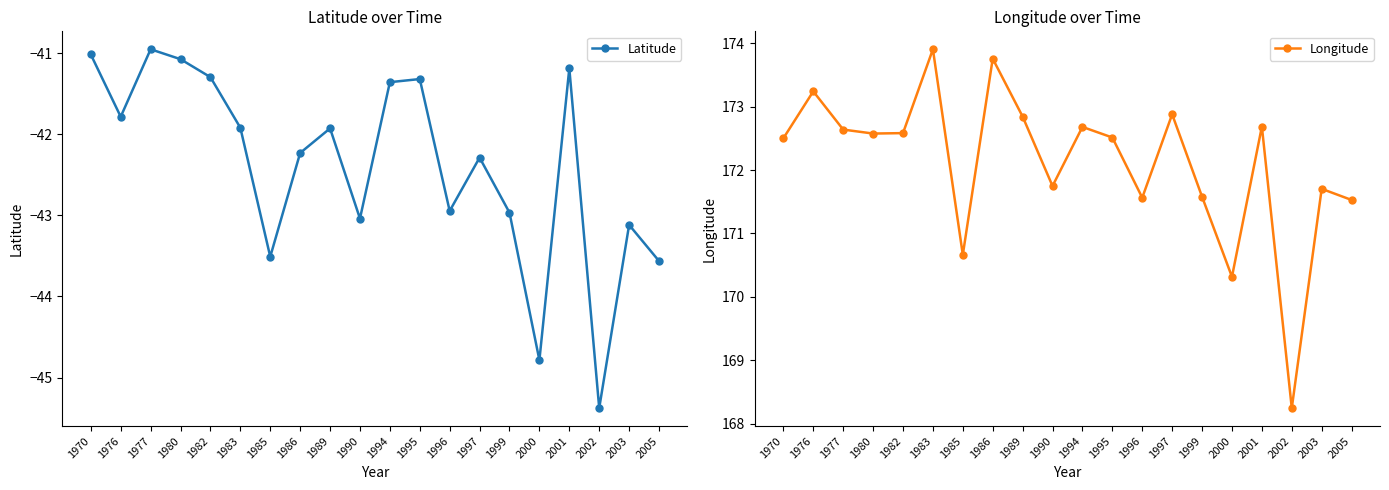

Reading left to right, extract all data points from this chart.

Latitude: -41.0	-41.8	-41.0	-41.1	-41.3	-41.9	-43.5	-42.2	-41.9	-43.0	-41.4	-41.3	-42.9	-42.3	-43.0	-44.8	-41.2	-45.4	-43.1	-43.6
Longitude: 172.5	173.2	172.6	172.6	172.6	173.9	170.7	173.8	172.8	171.7	172.7	172.5	171.6	172.9	171.6	170.3	172.7	168.2	171.7	171.5